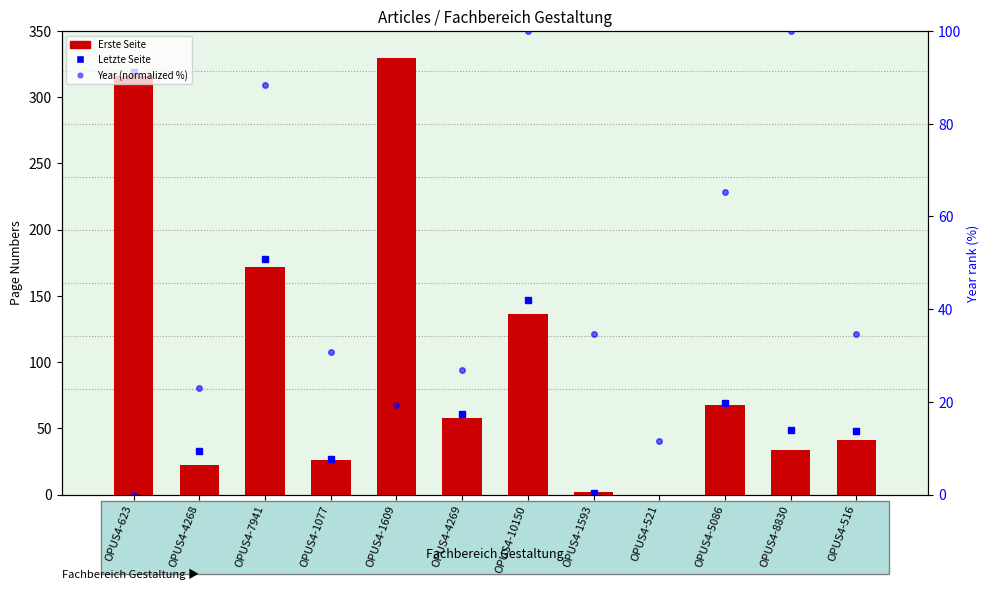

How many data points in Year (normalized %) are less than 34?

6